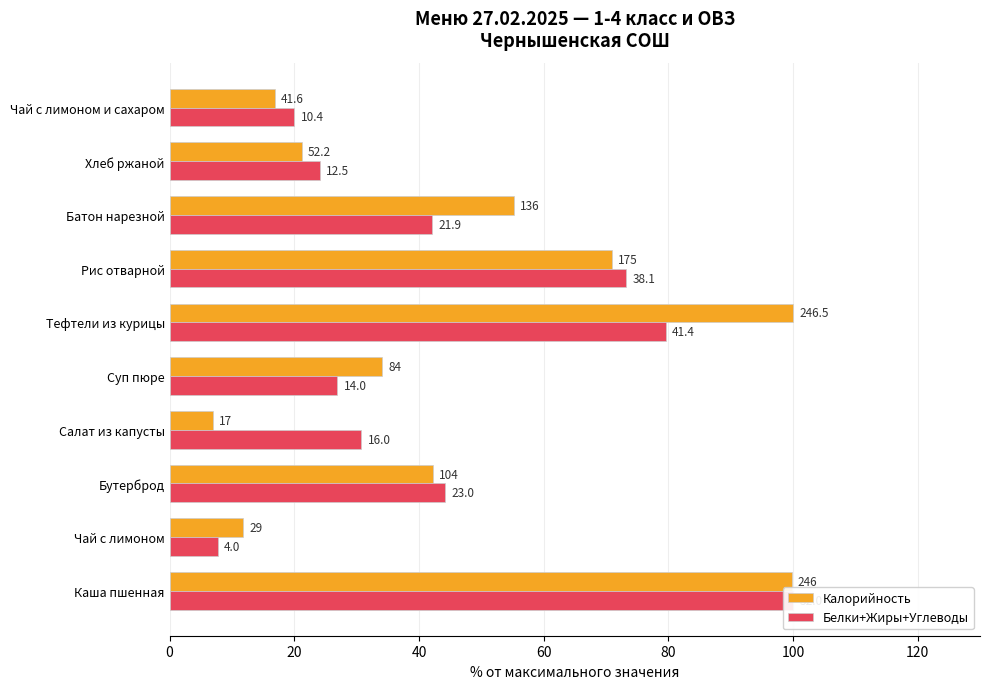

How many groups of bars are there?

10